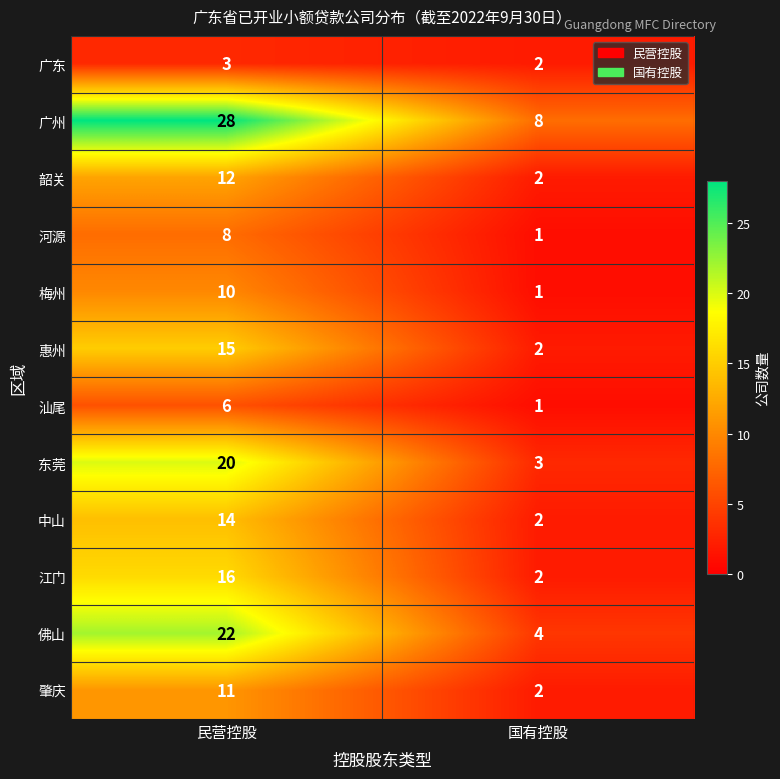

What is the greatest value displayed?

28